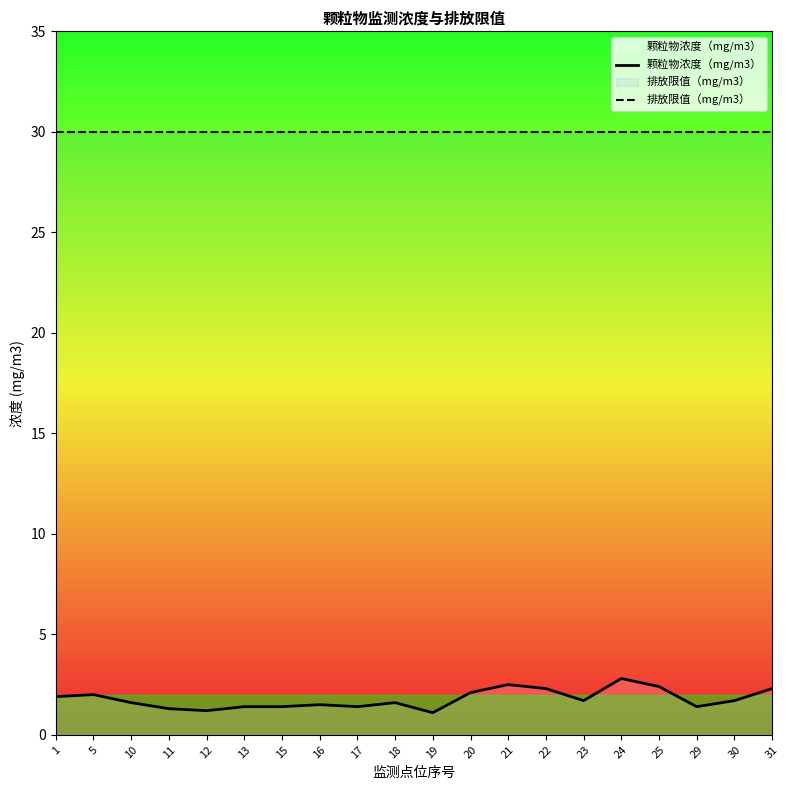

The 排放限值（mg/m3） series shows 6.1 at 13. True or false?

False